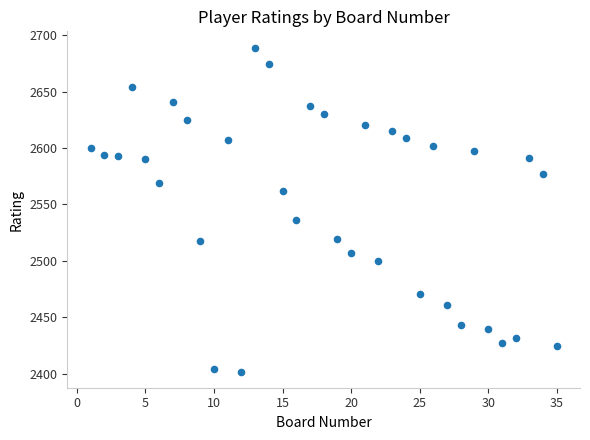

What is the range of Y values (max minus min)?

287